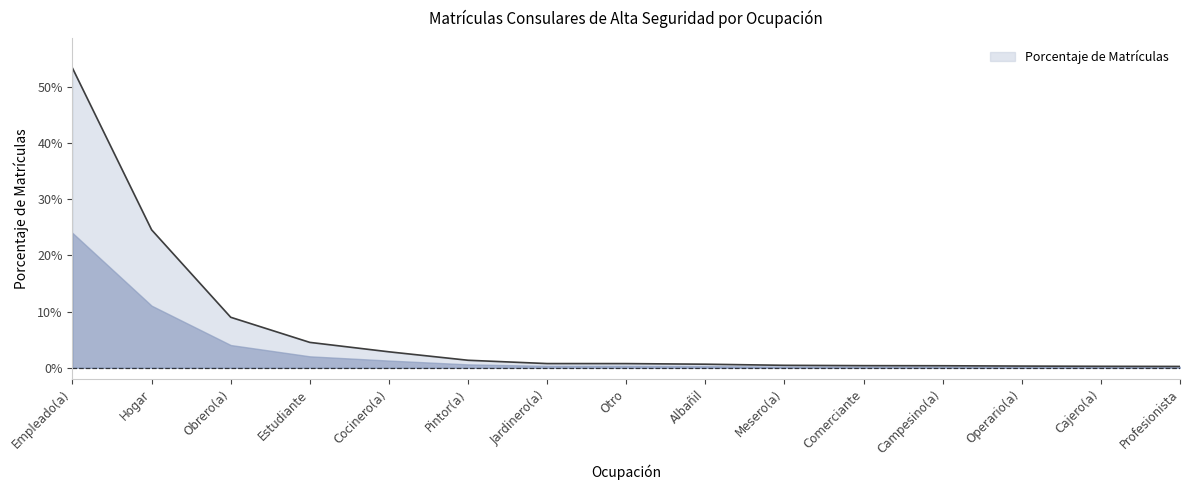

Reading left to right, extract all data points from this chart.

0.5	0.2	0.1	0.0	0.0	0.0	0.0	0.0	0.0	0.0	0.0	0.0	0.0	0.0	0.0